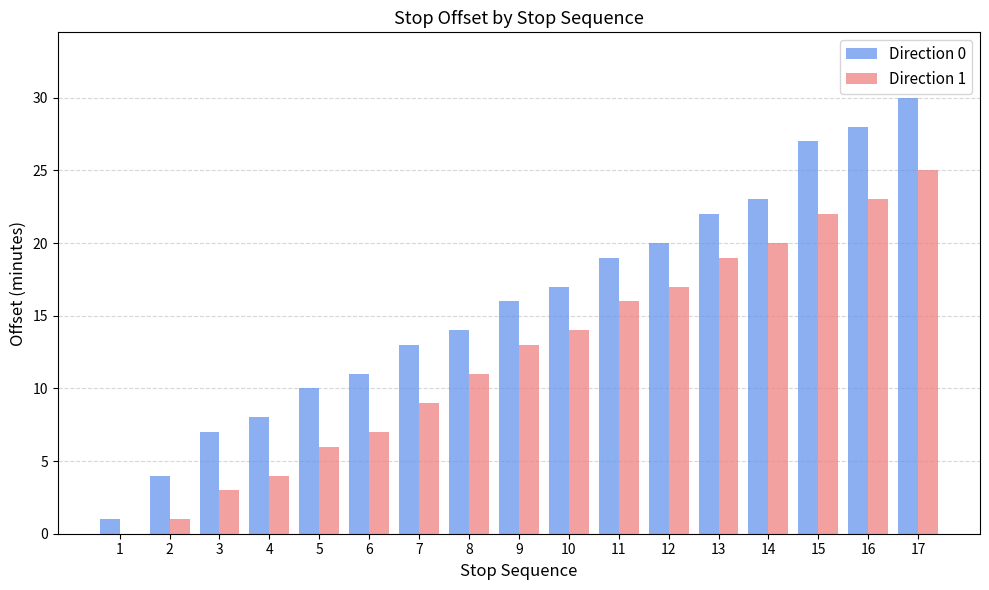

Is it true that Direction 1 equals 9 at 7?

True